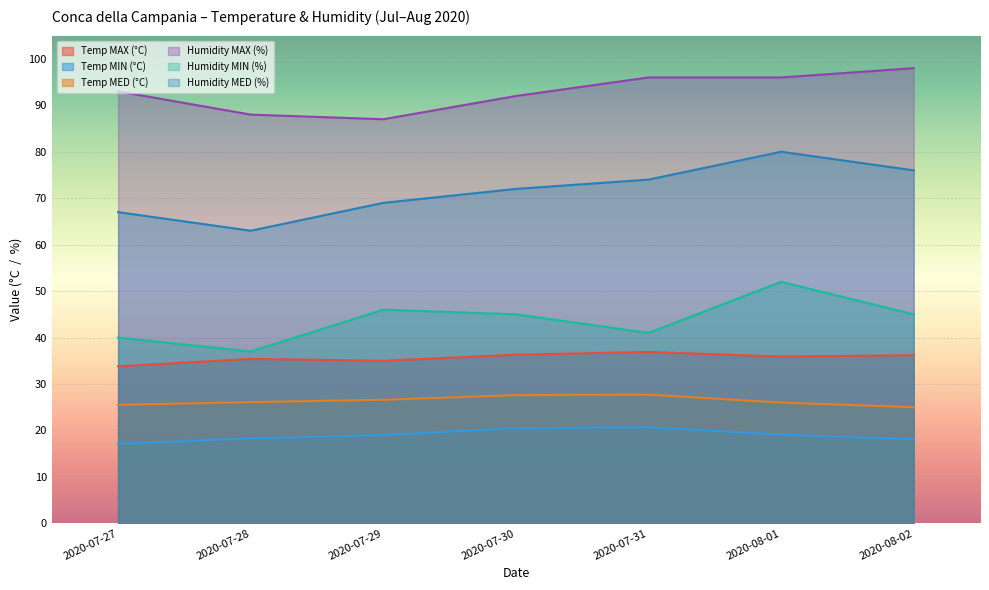

The value of Temp MED (°C) at 2020-07-31 is 27.7. True or false?

True